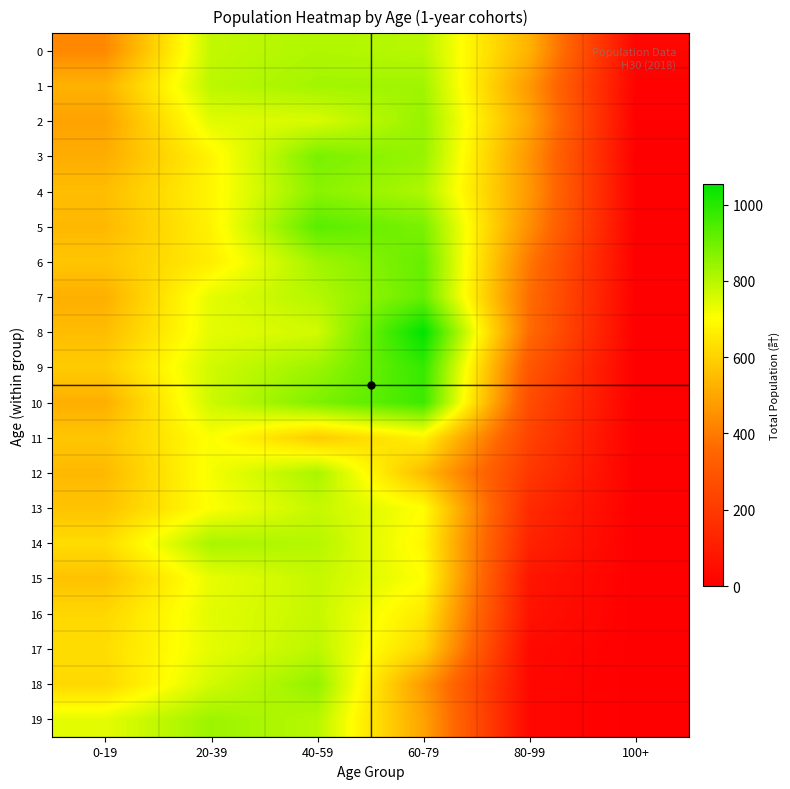

At how many categories does at least one series exceed 342?

5